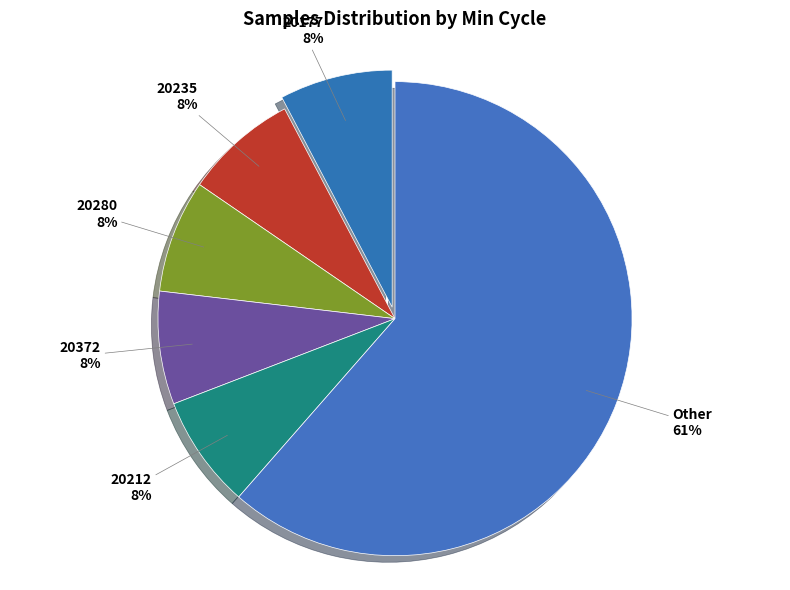

How many segments does this pie chart have?

6